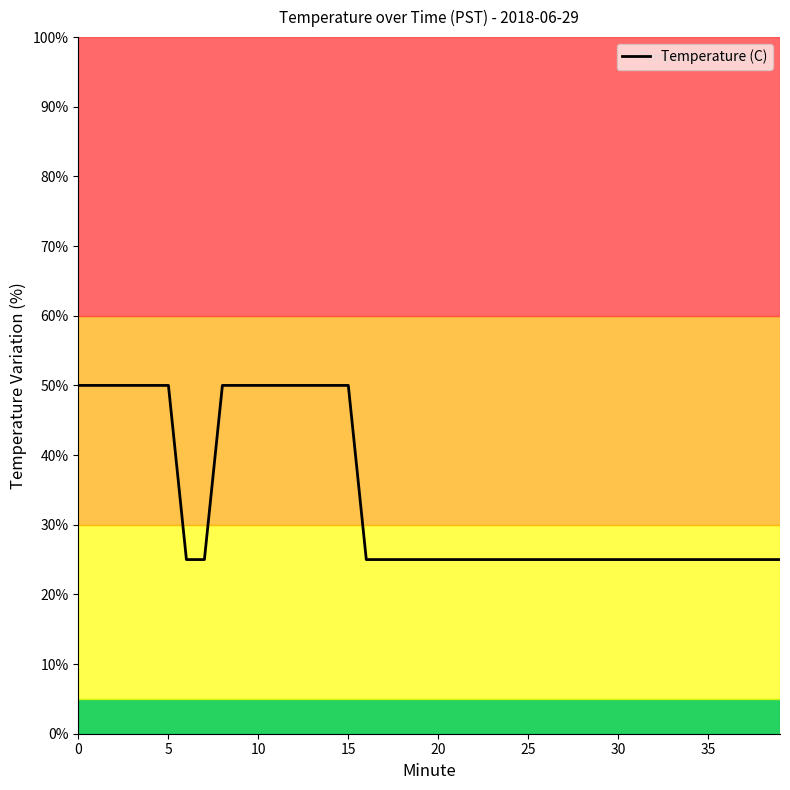

What is the greatest value displayed?

50.0